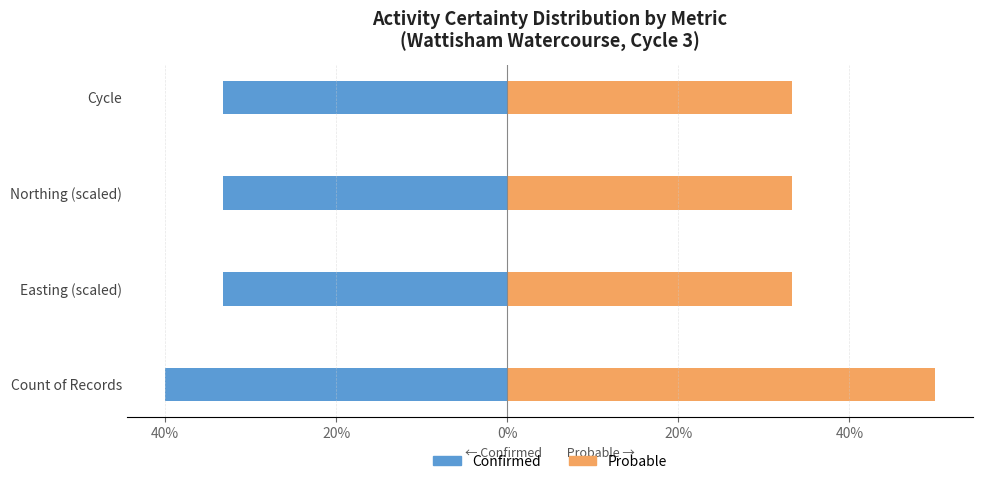

How many bars are there in total?

8